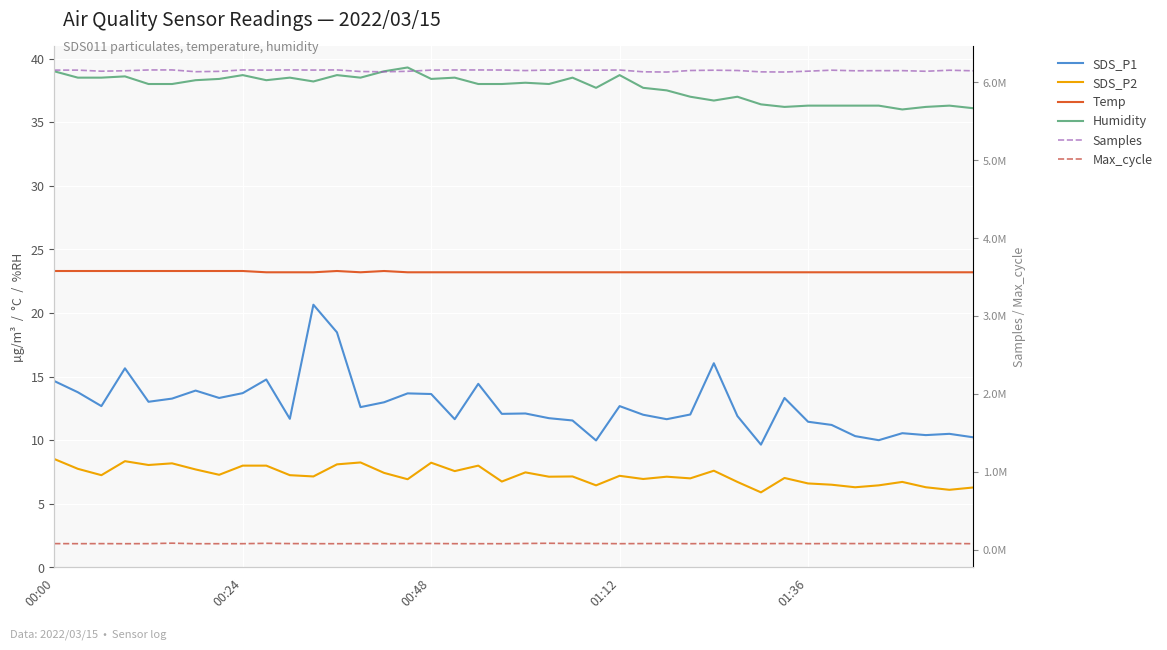

What is the difference between the highest and lowest values at 38?

6157045.9